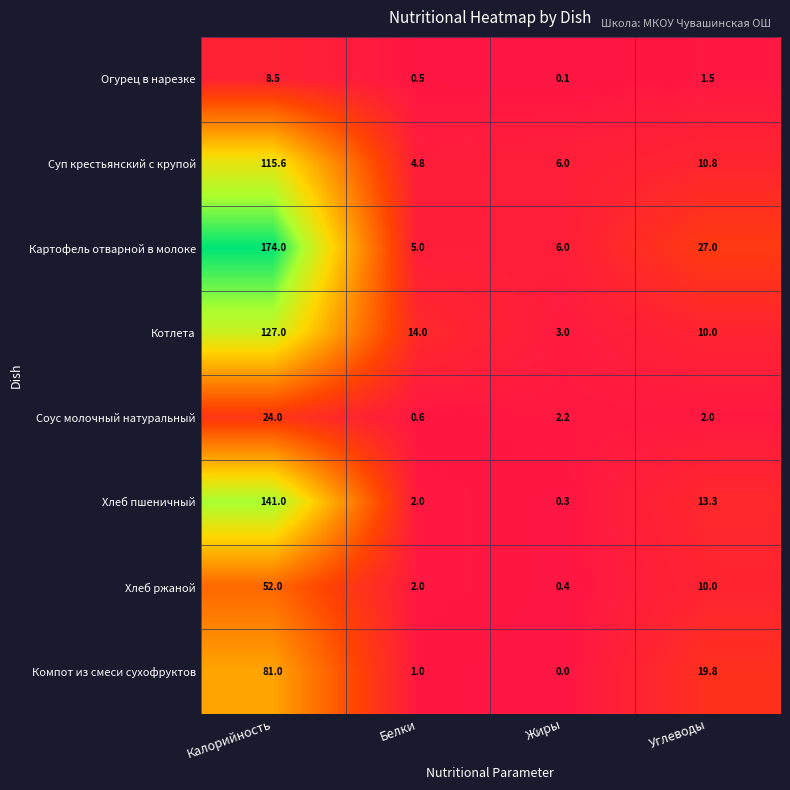

What value does the Соус молочный натуральный series have at Белки?

0.6